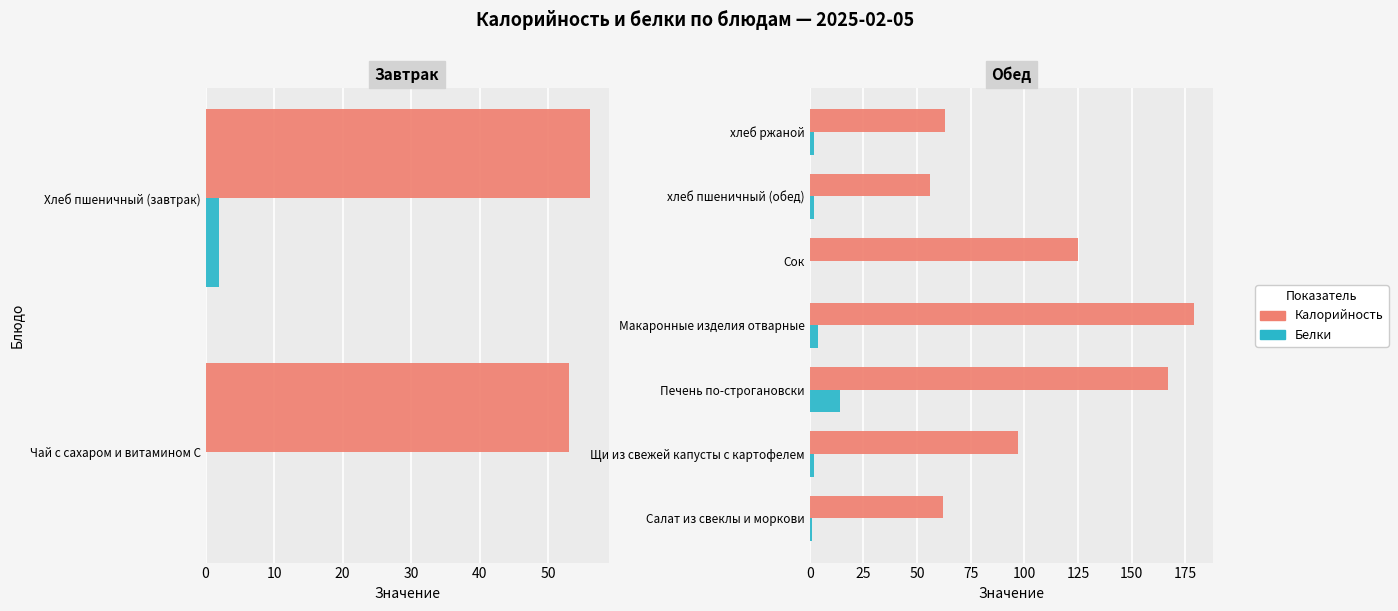

The Калорийность series shows 56 at хлеб пшеничный (обед). True or false?

True